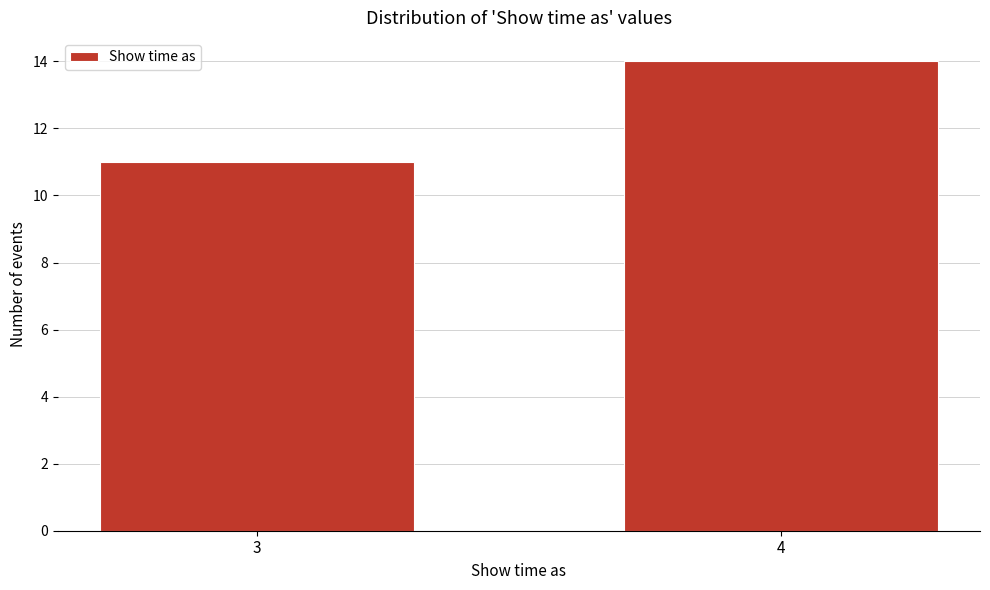

Reading left to right, extract all data points from this chart.

11	14